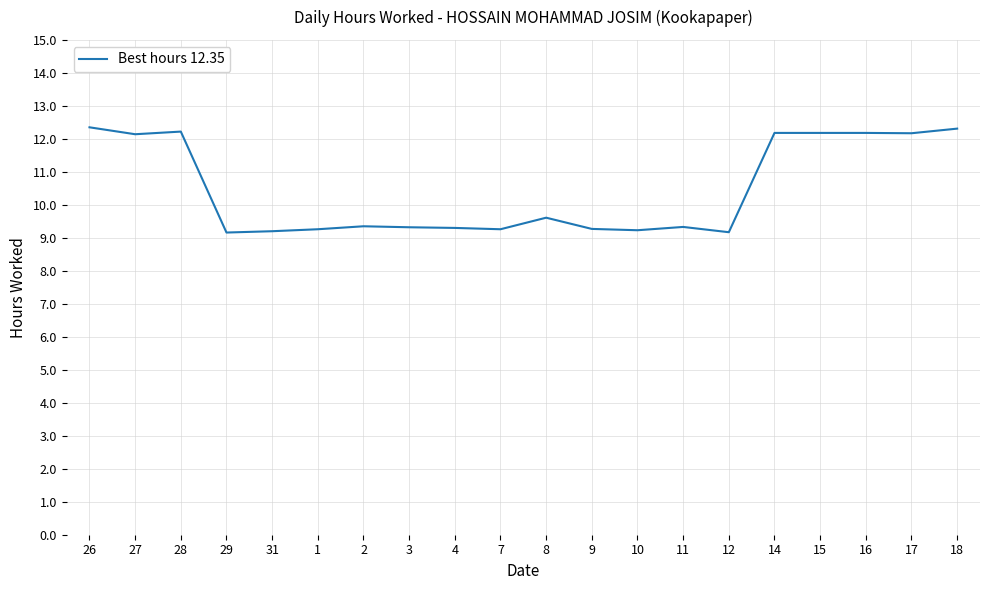

What is the smallest value displayed?

9.2